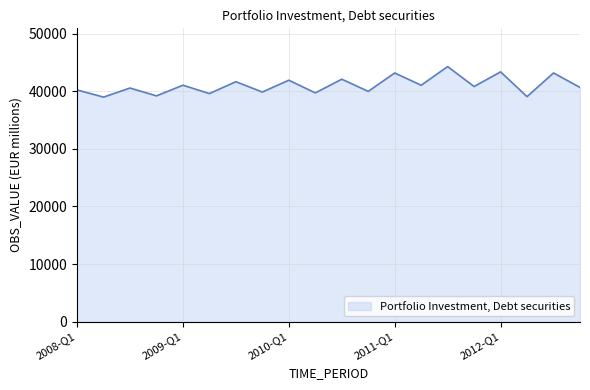

What is the smallest value displayed?

38977.5